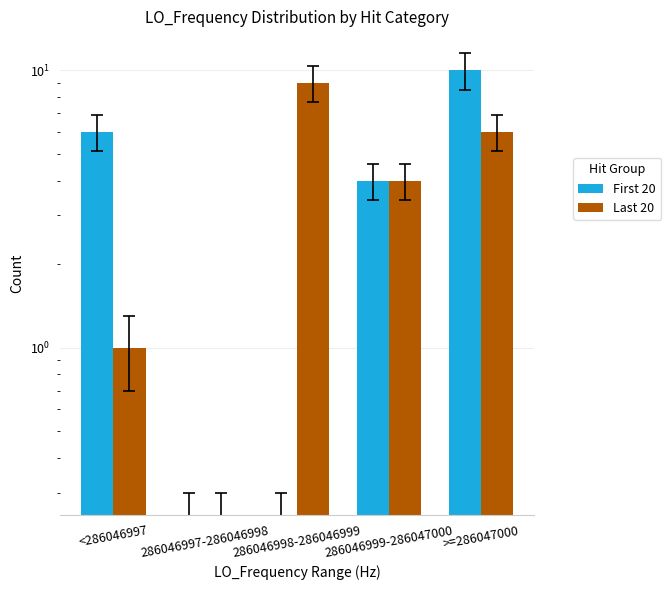

List the labels in order of First 20 value, smallest first.

286046997-286046998, 286046998-286046999, 286046999-286047000, <286046997, >=286047000